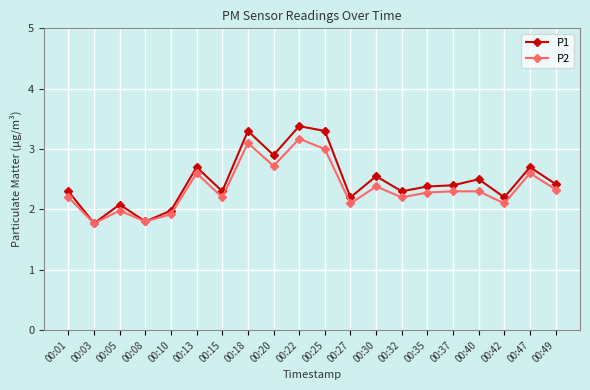

Where is the first local minimum for P2?

00:03